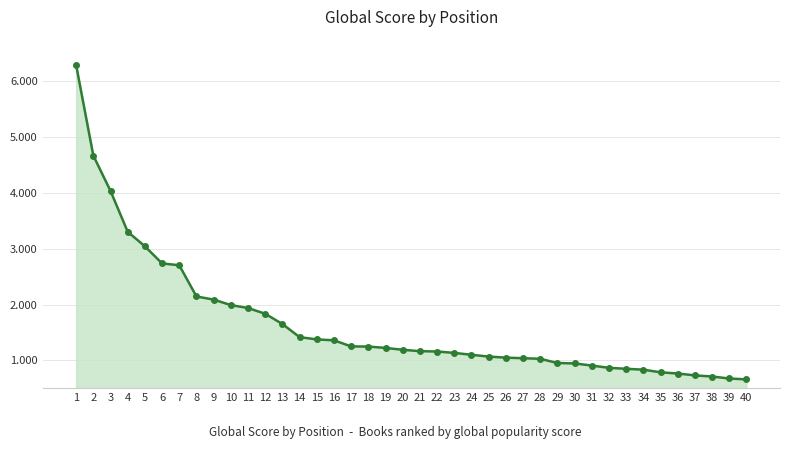

What is the value of the 14th point from the left?

1415